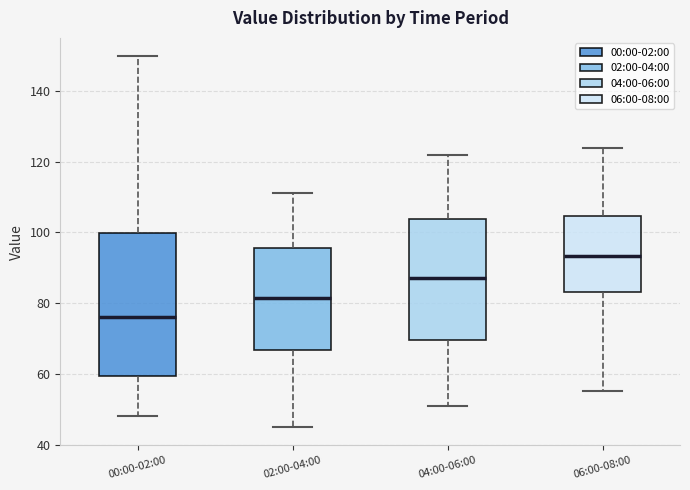

Where does the median line of the box for 06:00-08:00 sit on the y-axis? The values are not printed on the chart, so give them approximately, as read against the axis.

94